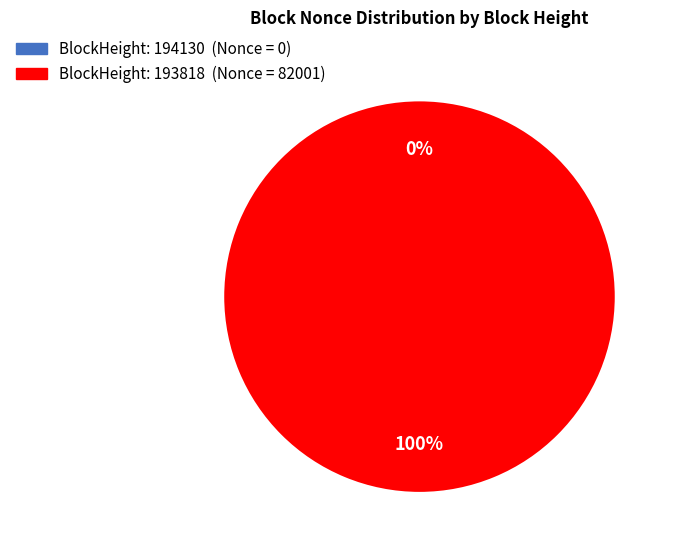

Is there a majority slice in this chart?

Yes